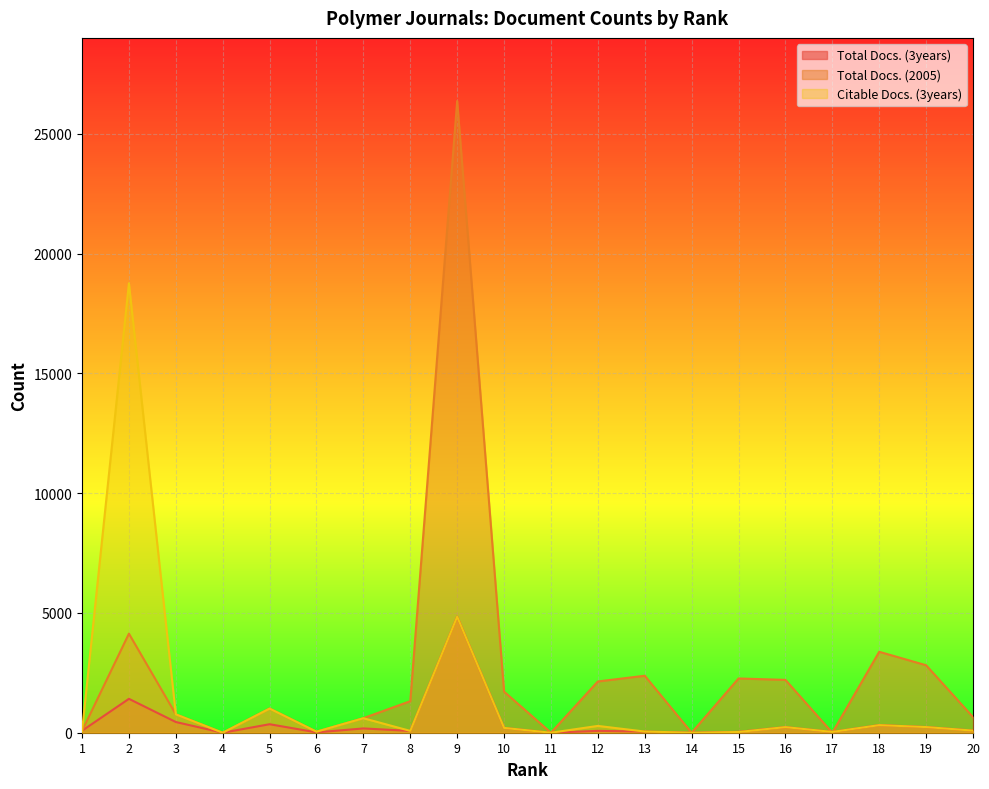

At which label is Total Docs. (3years) closest to 2423?

2